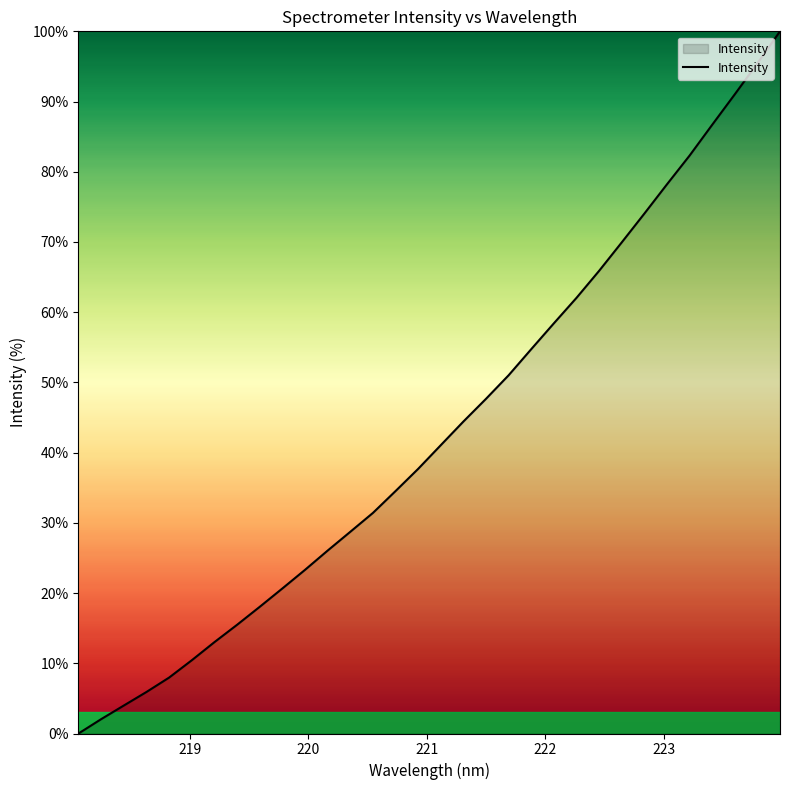

What is the greatest value displayed?

100.0